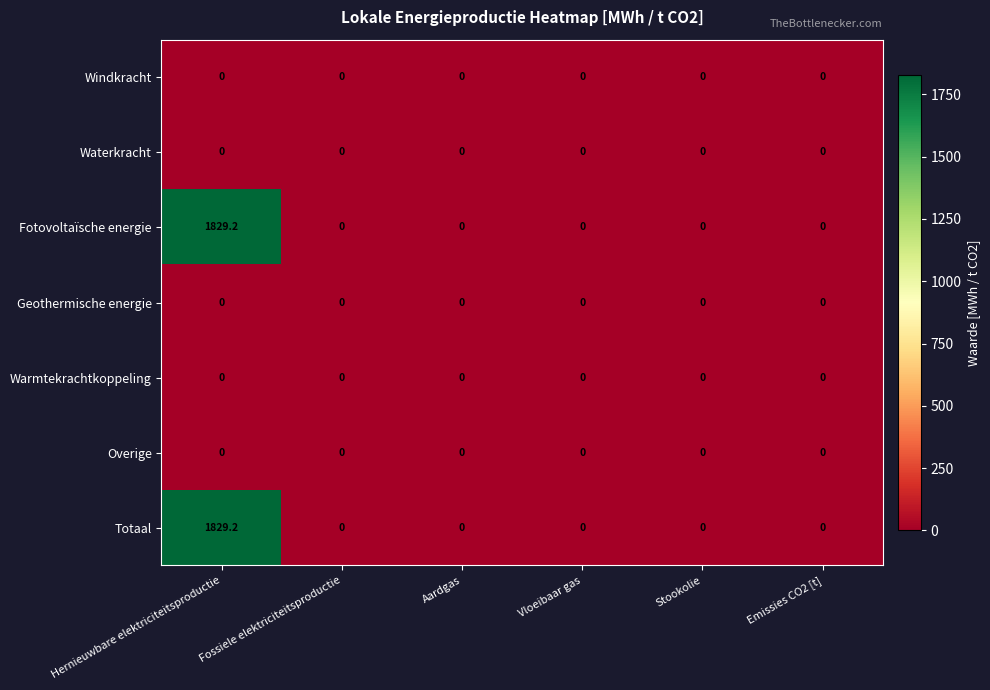

What is the sum of all Fotovoltaïsche energie values?

1829.2